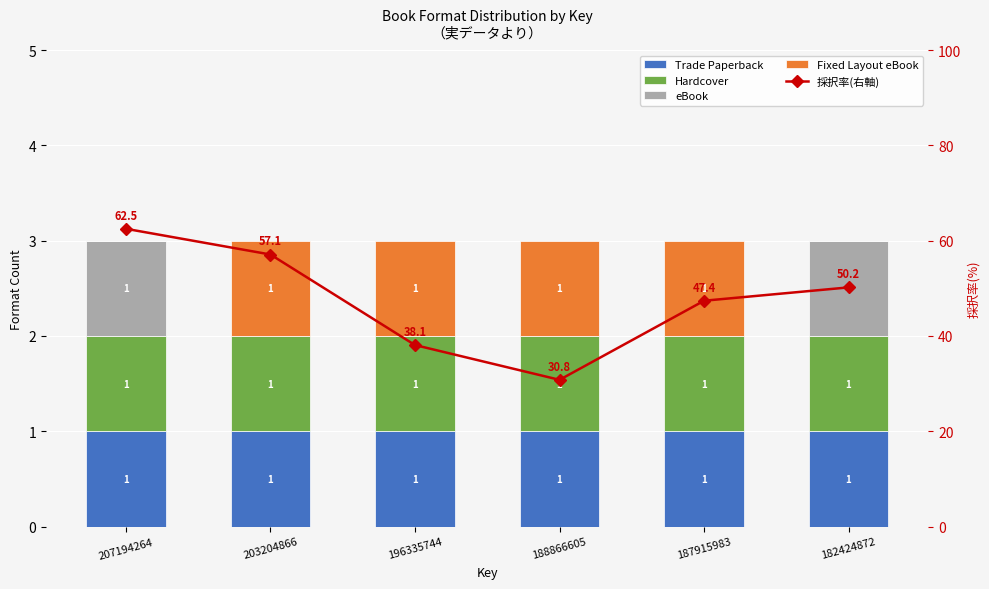

What is the minimum value for Trade Paperback?

1.0